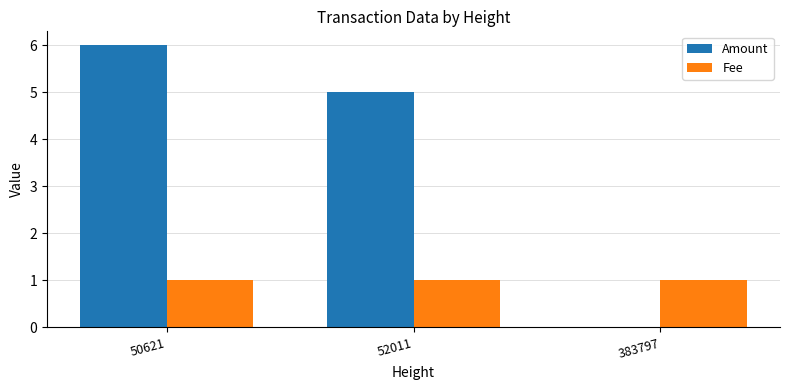

What is the spread (max minus min) of values at 52011?

4